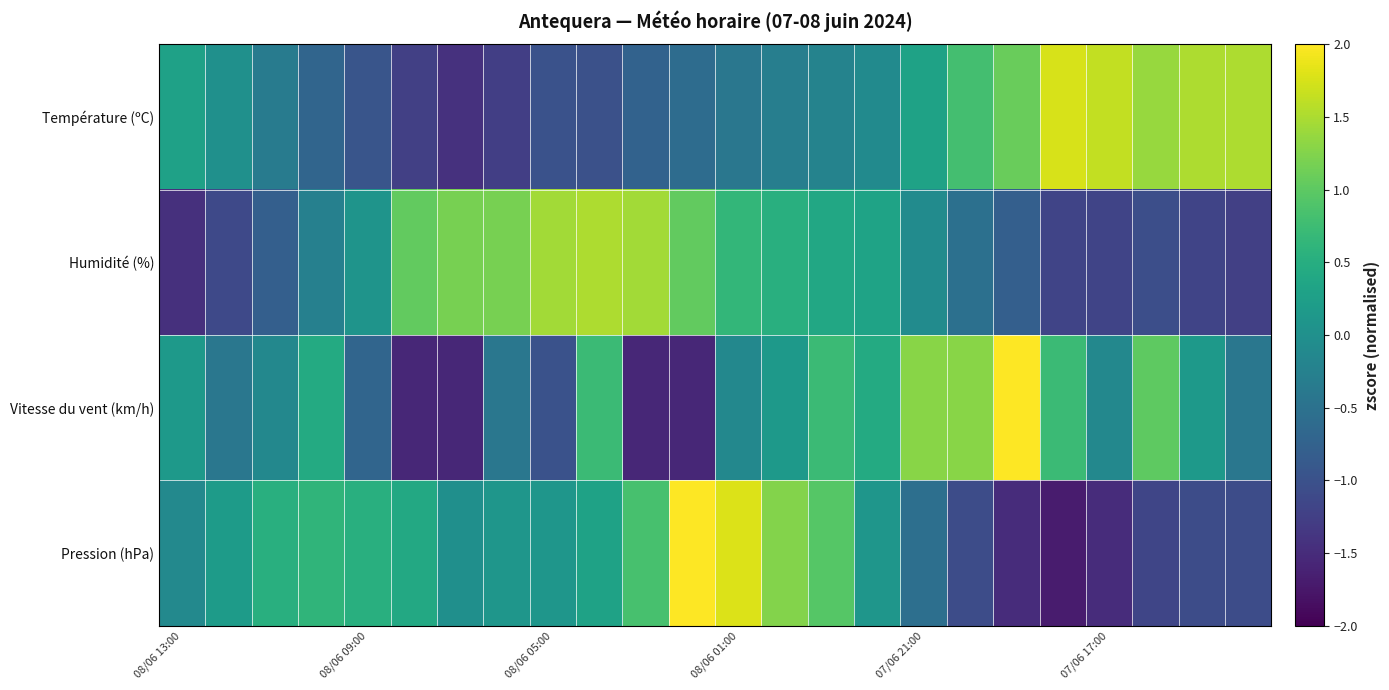

How many data points does each series have?

24